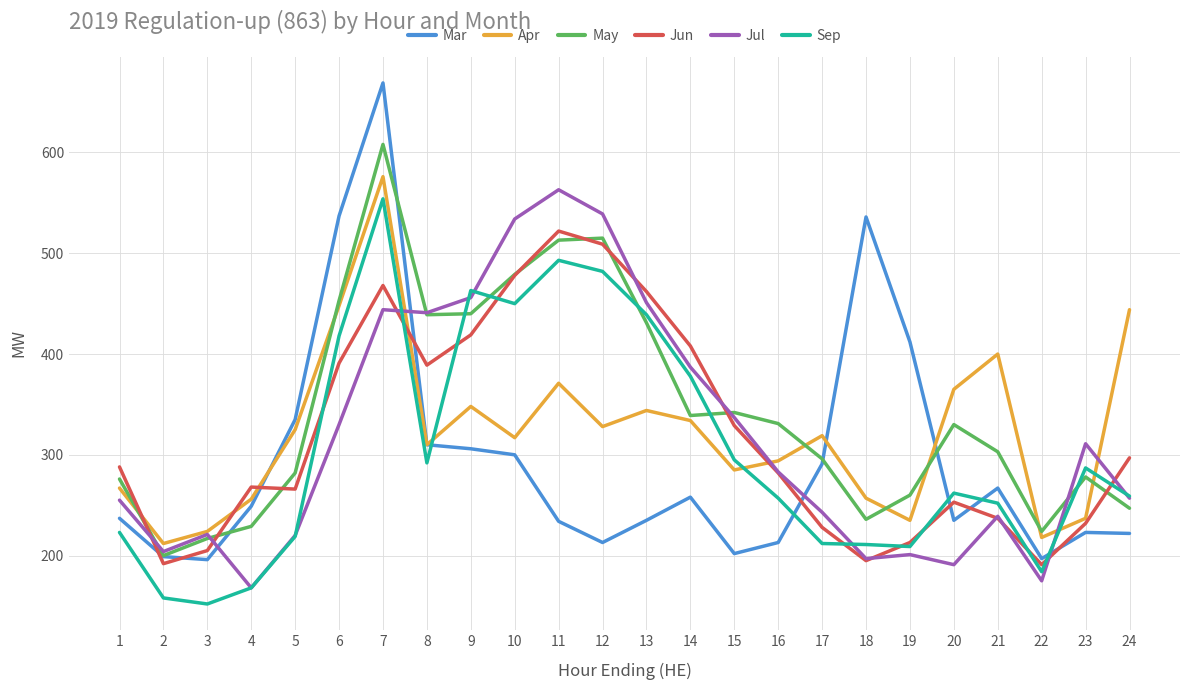

What is the difference between the highest and lowest values at 3?

72